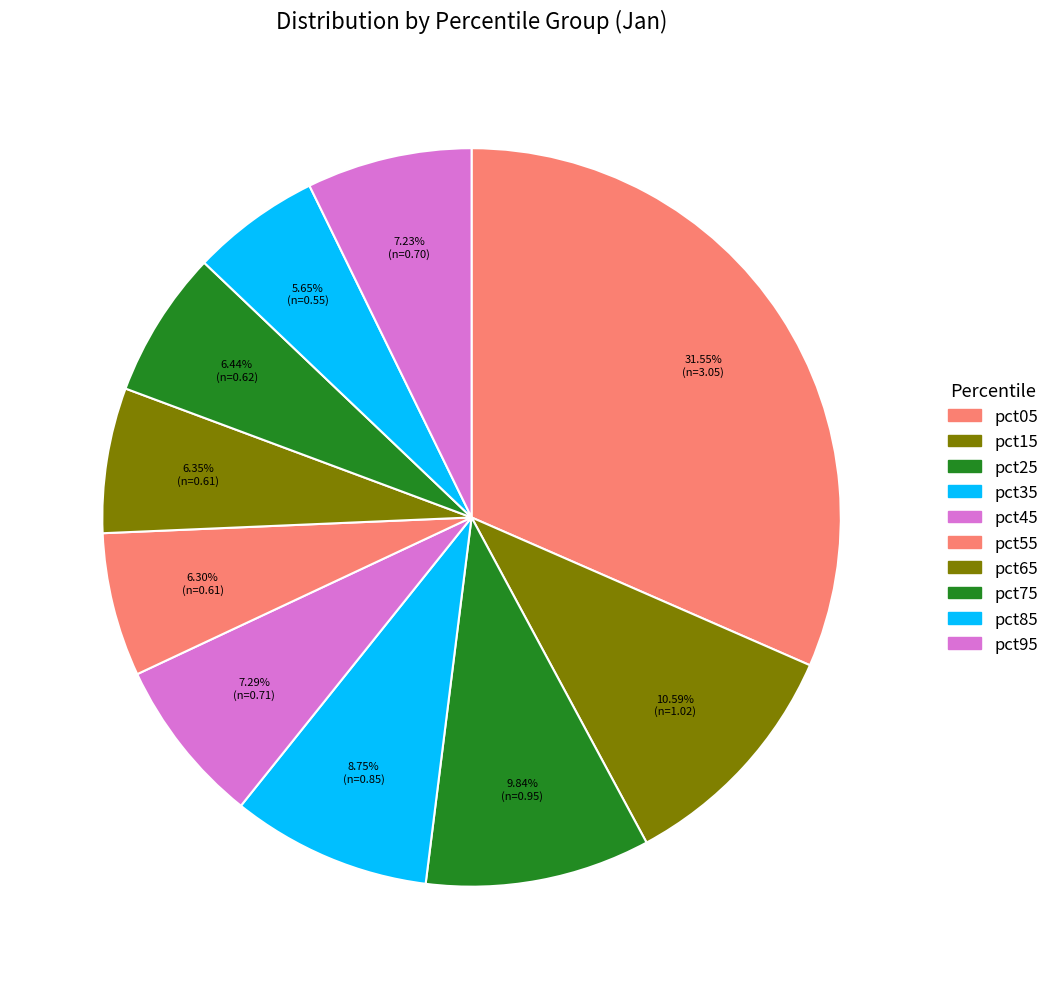

Combined, do pct15 and pct65 account for over 50%?

No